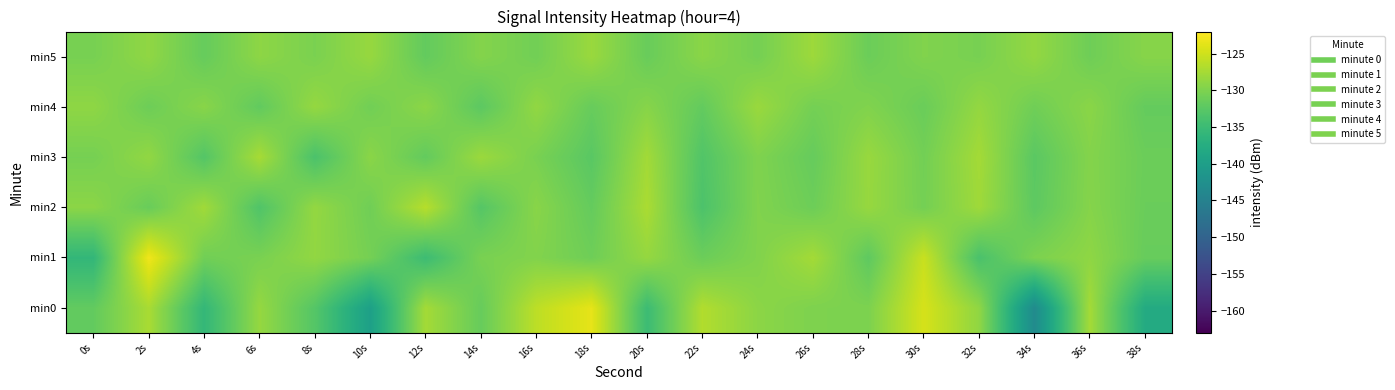

What is the spread (max minus min) of values at 38s?

8.5